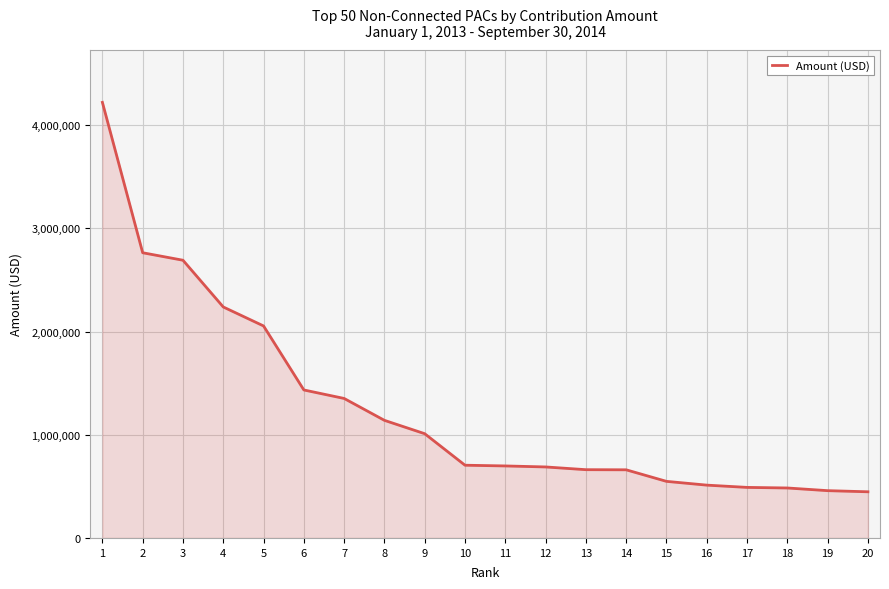

What is the difference between the values at 16 and 11?

186000.0